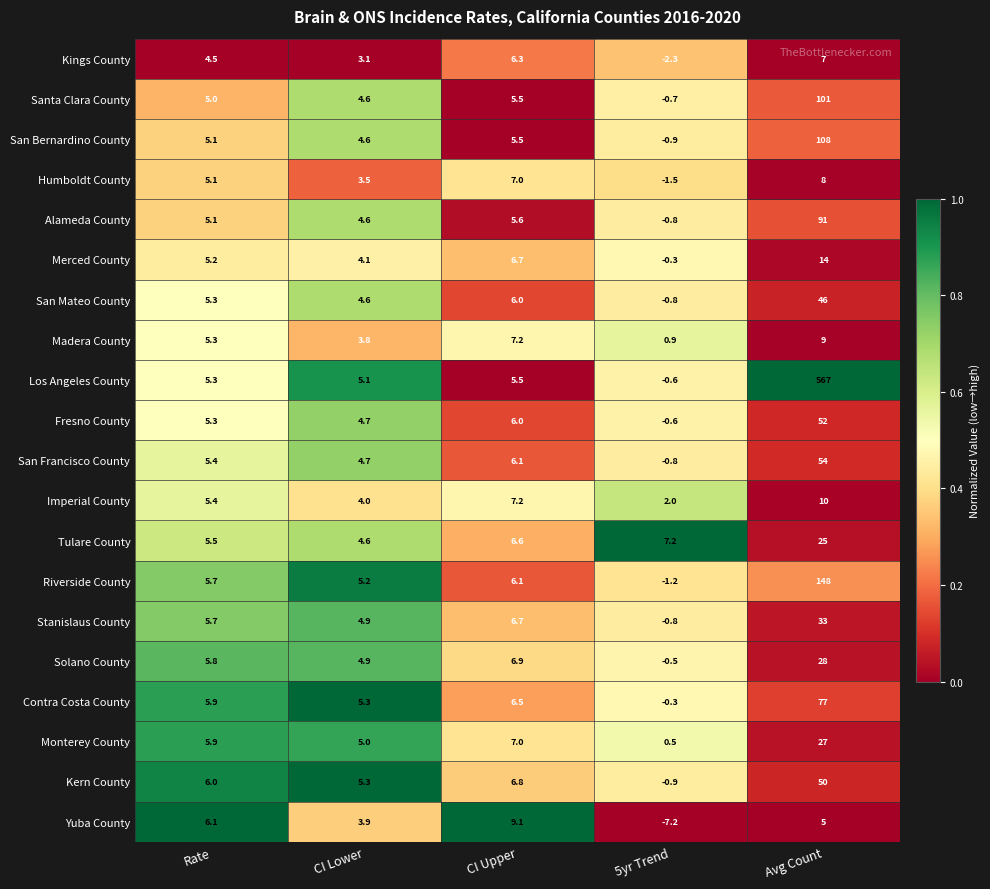

Read the Imperial County value at CI Upper.

7.2